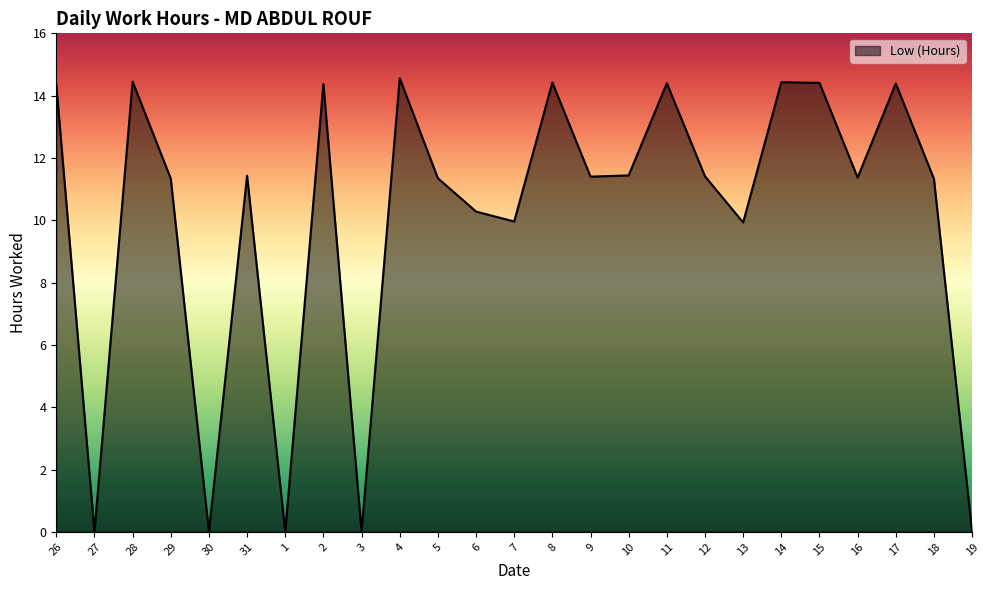

How many interior local valleys (lower than both neighbors) does the data have?

8